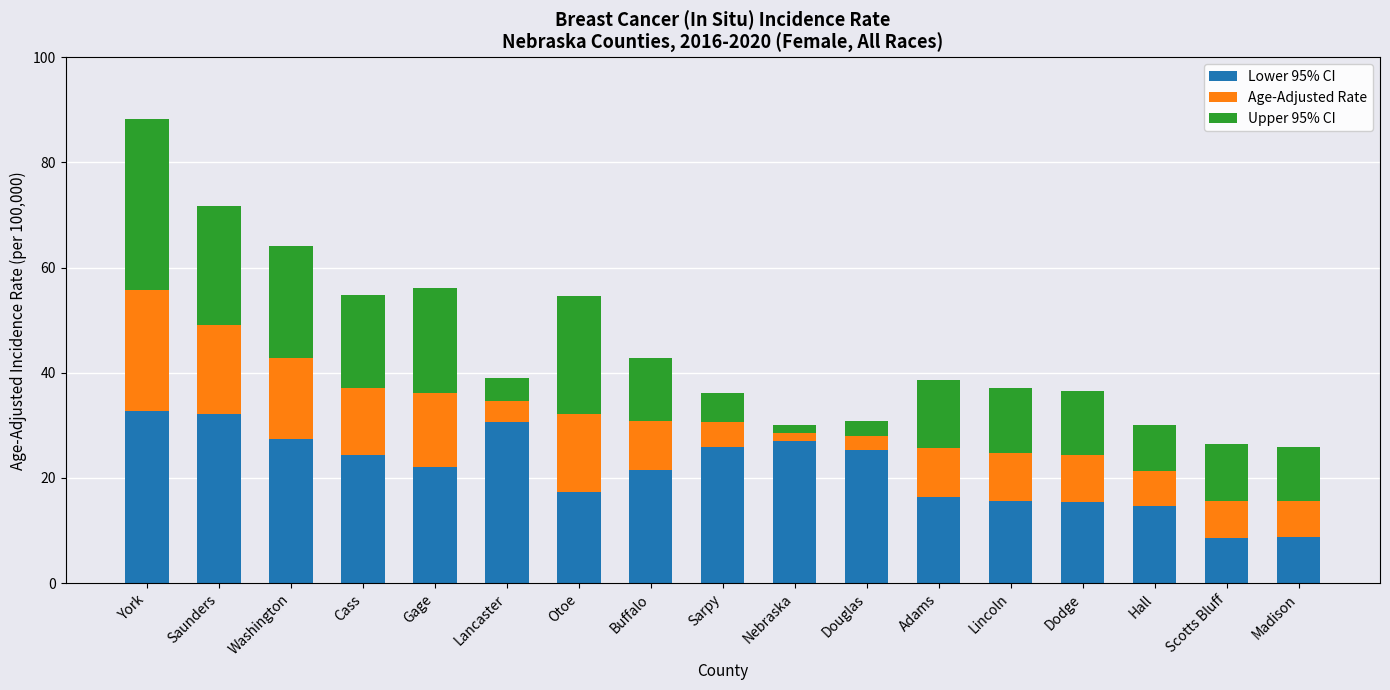

The Lower 95% CI series shows 30.6 at Lancaster. True or false?

True